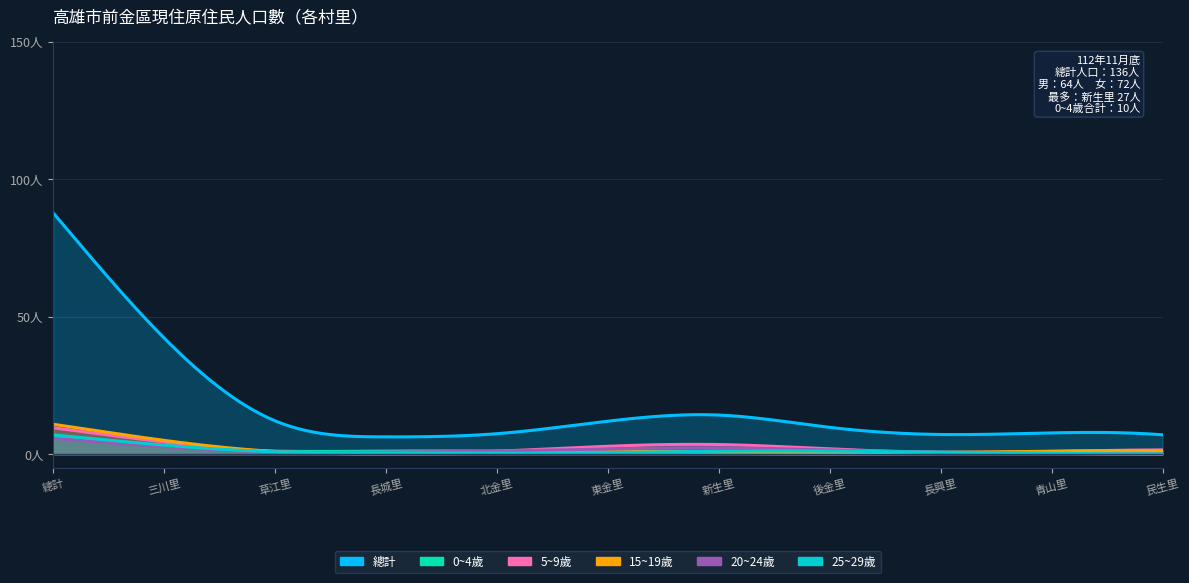

List the labels in order of 20~24歲 value, smallest first.

三川里, 草江里, 後金里, 青山里, 民生里, 長城里, 北金里, 東金里, 長興里, 新生里, 總計